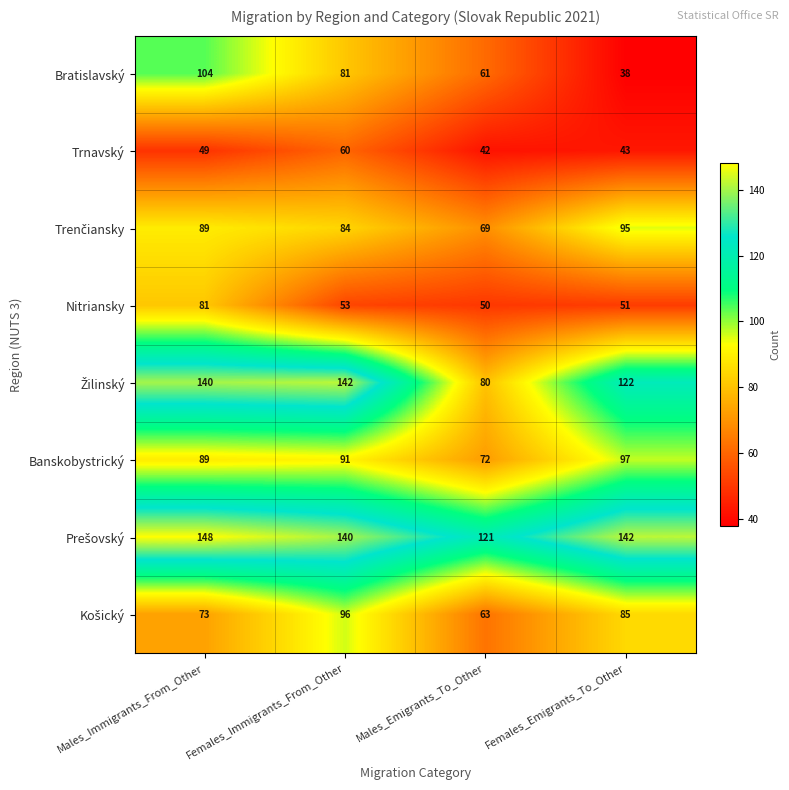

How many distinct data groups are displayed?

8